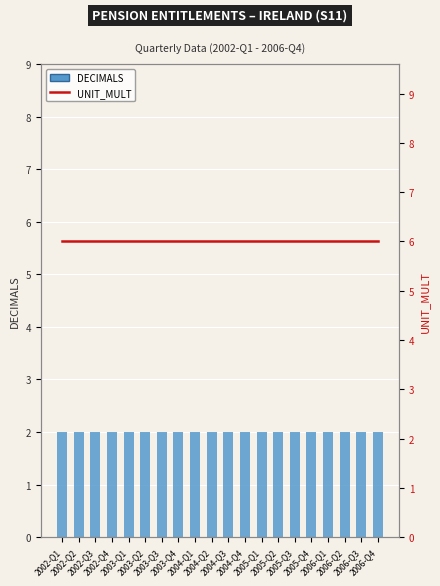

Reading left to right, transcribe all the data shown in this chart.

DECIMALS: 2002-Q1=2	2002-Q2=2	2002-Q3=2	2002-Q4=2	2003-Q1=2	2003-Q2=2	2003-Q3=2	2003-Q4=2	2004-Q1=2	2004-Q2=2	2004-Q3=2	2004-Q4=2	2005-Q1=2	2005-Q2=2	2005-Q3=2	2005-Q4=2	2006-Q1=2	2006-Q2=2	2006-Q3=2	2006-Q4=2
UNIT_MULT: 2002-Q1=6	2002-Q2=6	2002-Q3=6	2002-Q4=6	2003-Q1=6	2003-Q2=6	2003-Q3=6	2003-Q4=6	2004-Q1=6	2004-Q2=6	2004-Q3=6	2004-Q4=6	2005-Q1=6	2005-Q2=6	2005-Q3=6	2005-Q4=6	2006-Q1=6	2006-Q2=6	2006-Q3=6	2006-Q4=6